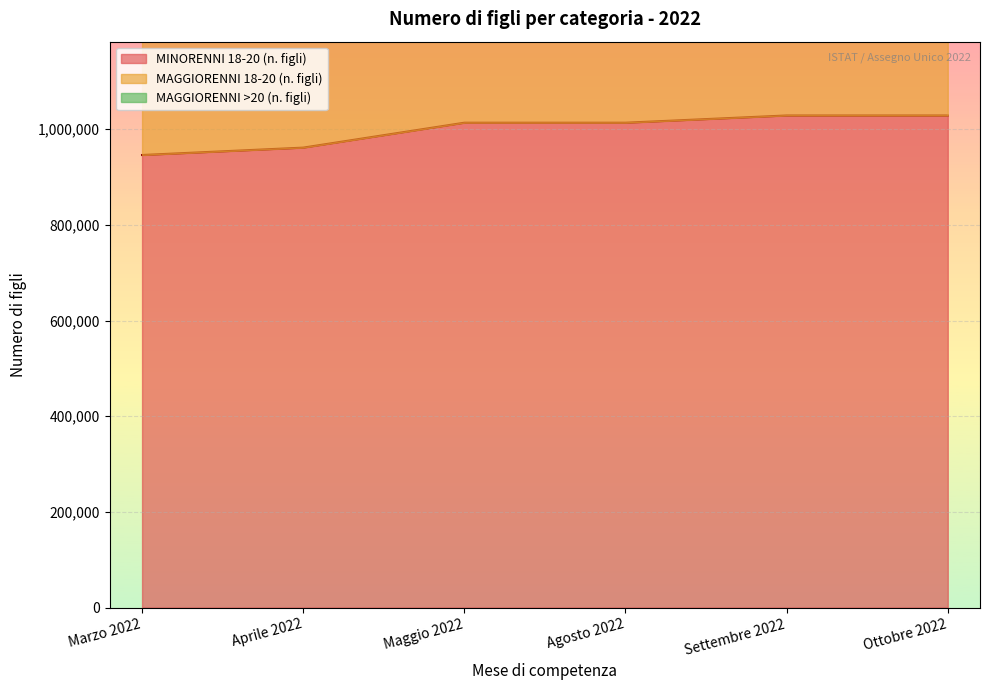

Which series has the widest spread of values?

MINORENNI 18-20 (n. figli)